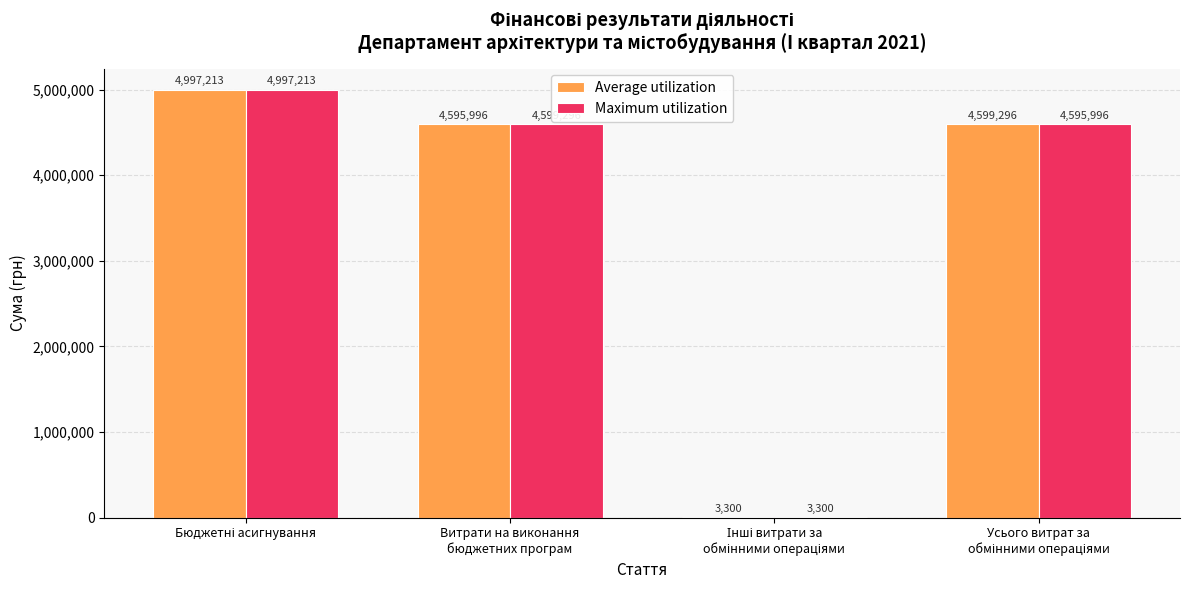

What is the sum of all Maximum utilization values?

14195805